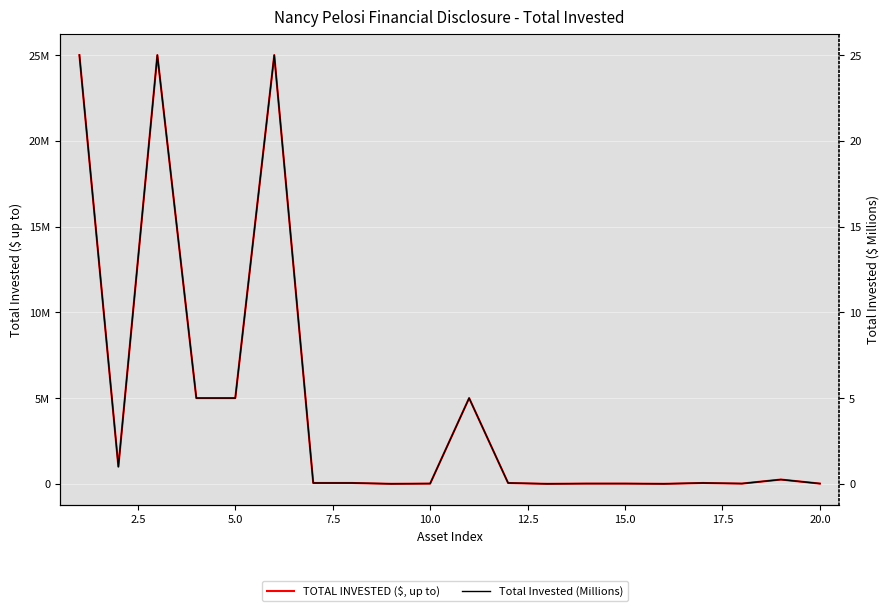

How many categories are shown in the chart?

20